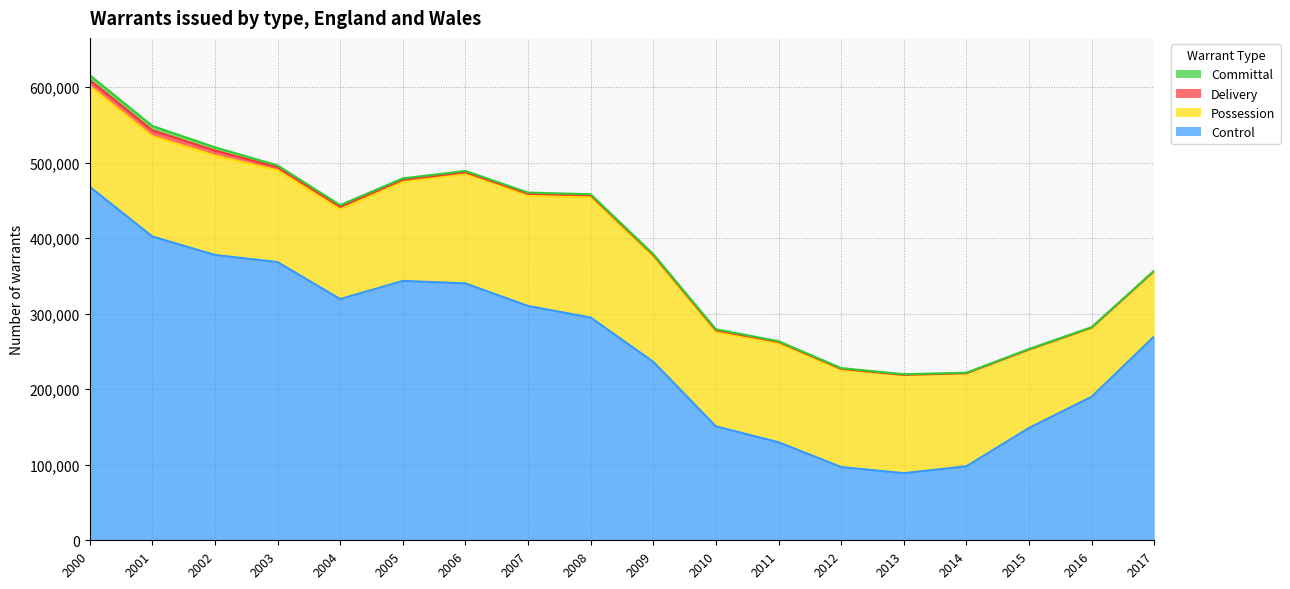

At which category does the chart reach its minimum across all series?

2014